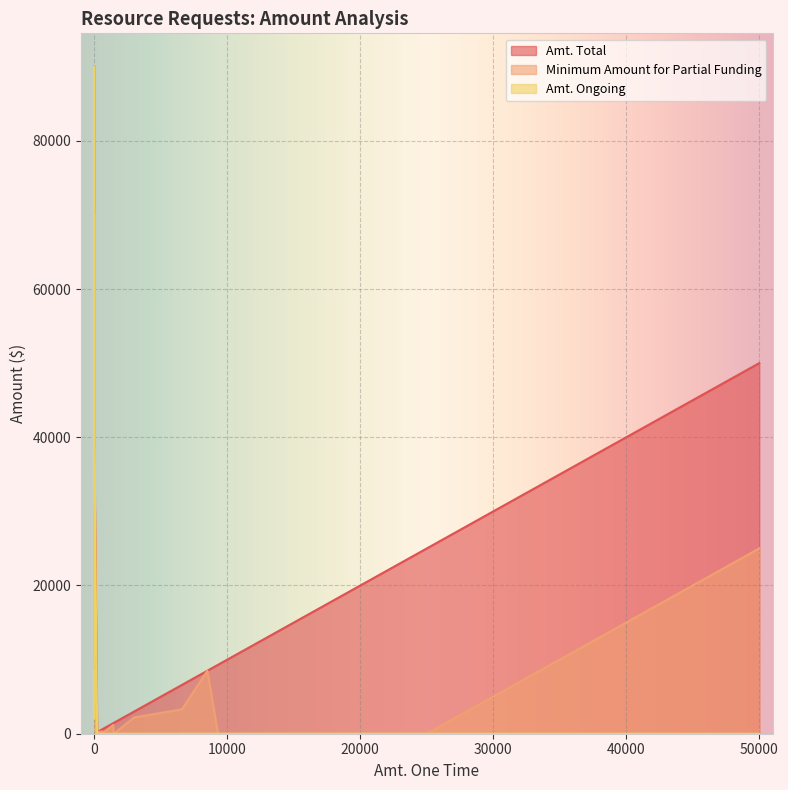

True or false: Amt. Ongoing has more than 1 points higher than both neighbors.

True